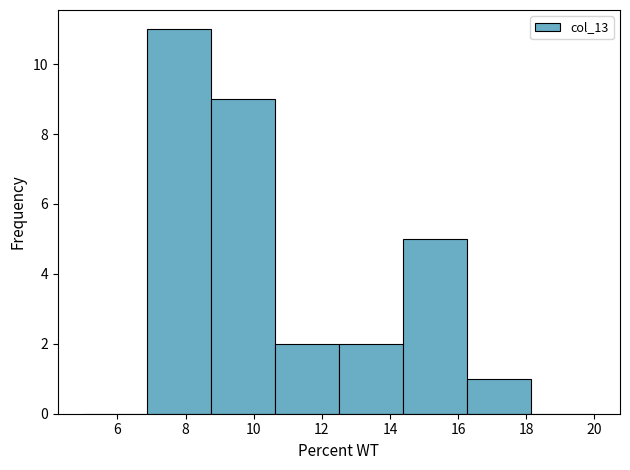

Reading left to right, list every bar in this chart as the range it spans on the x-axis followed by its height. Neither the bar edges nor the heights are printed on the chart, so give them approximately, as read against the axes.

5.0 to 6.8: 0
6.8 to 8.8: 11
8.8 to 10.6: 9
10.6 to 12.6: 2
12.6 to 14.4: 2
14.4 to 16.2: 5
16.2 to 18.2: 1
18.2 to 20.0: 0